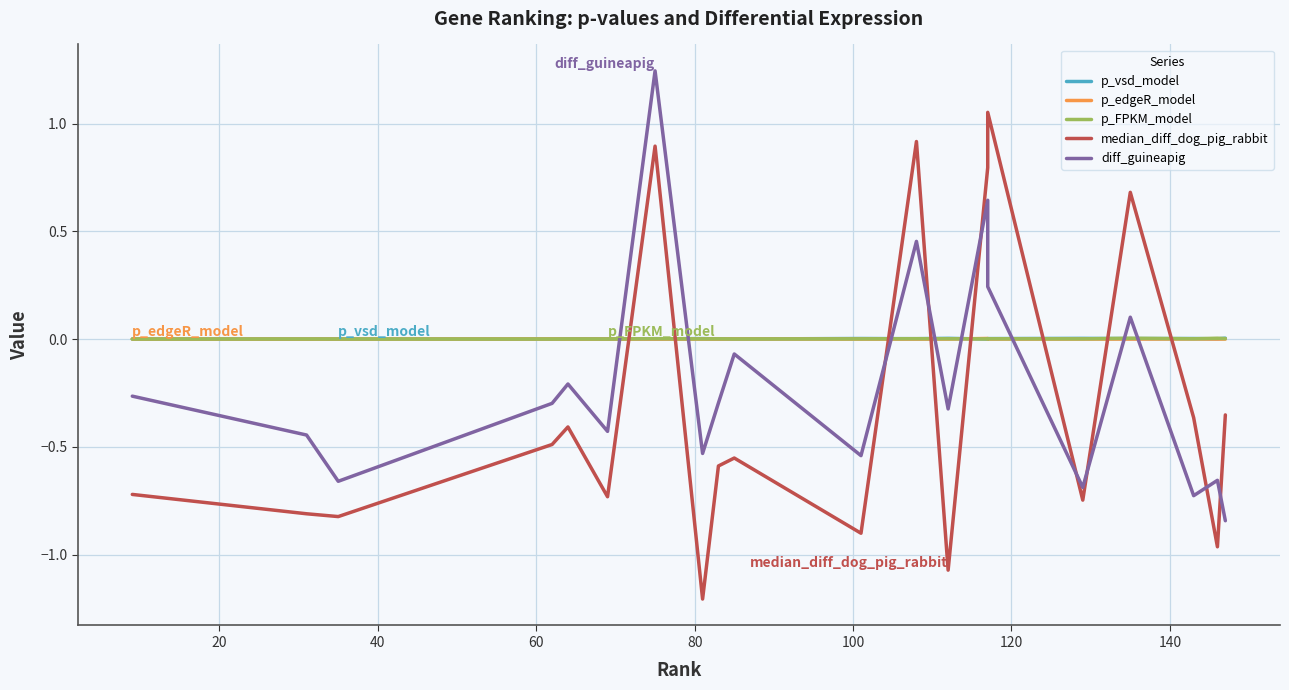

How many negative values does the diff_guineapig series have?

15